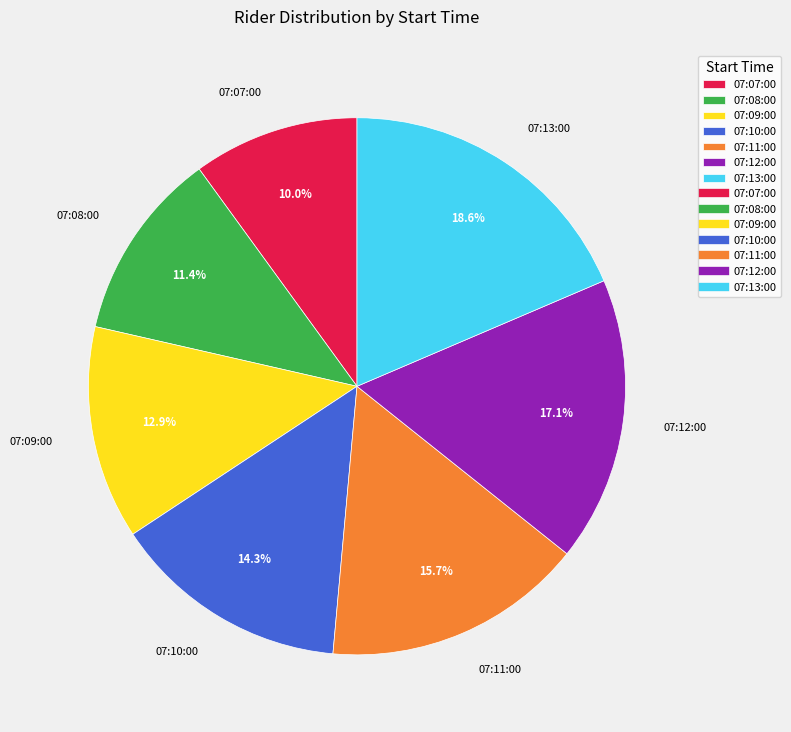

How many slices are in this pie chart?

7